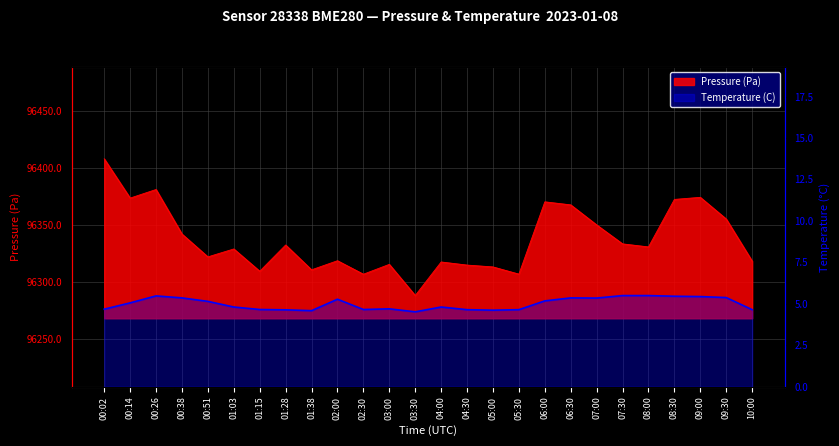

How many data points are above 5?

13